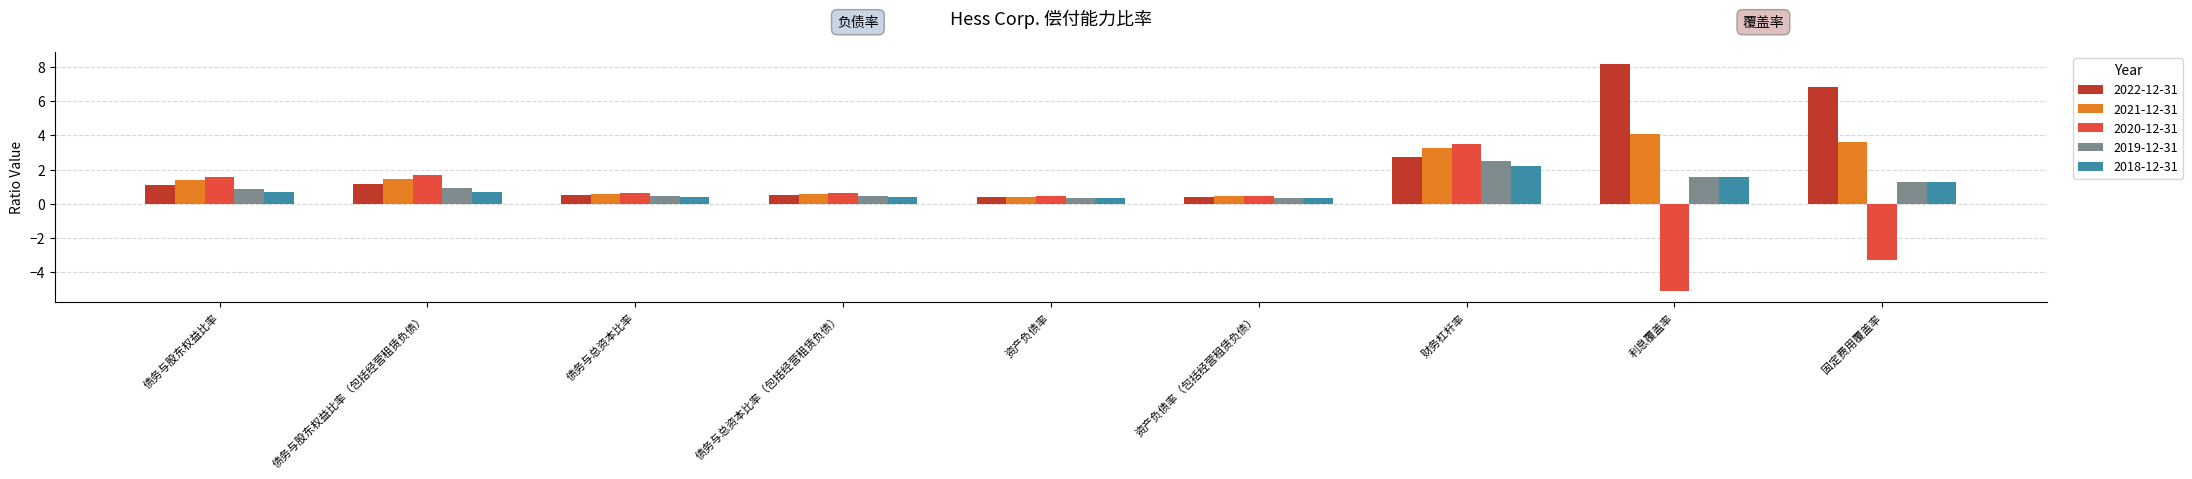

The 2019-12-31 series shows 0.3 at 资产负债率. True or false?

True